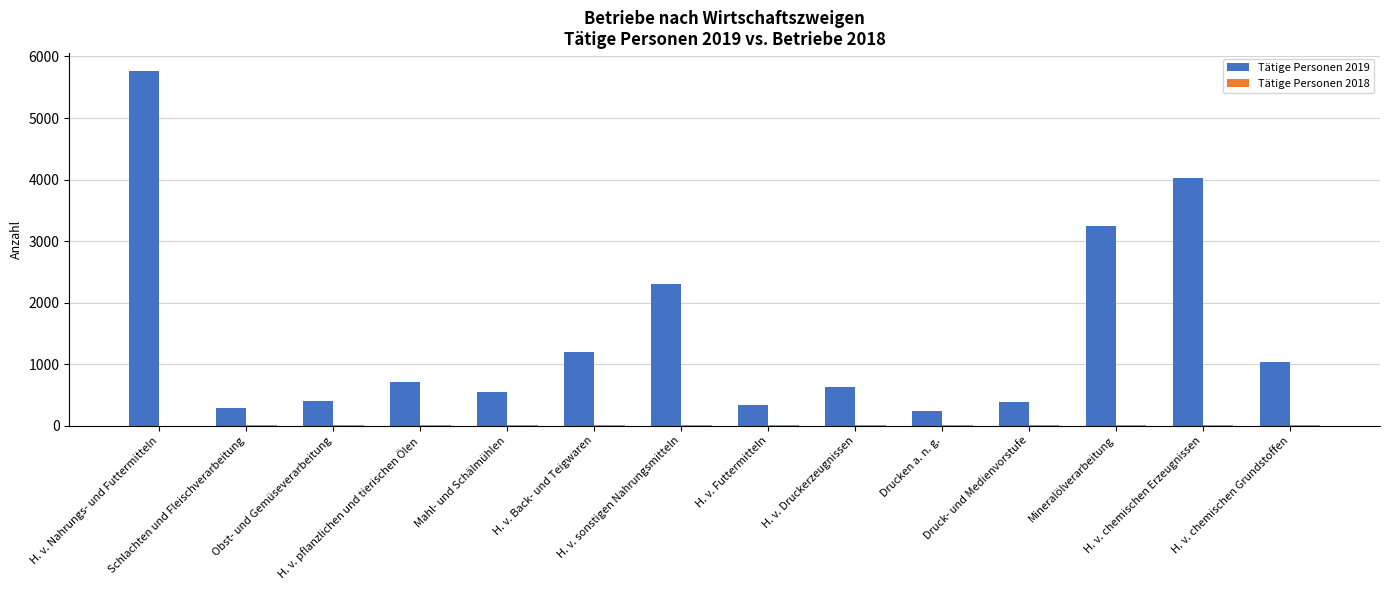

At which category is the sum across all series the highest?

H. v. Nahrungs- und Futtermitteln